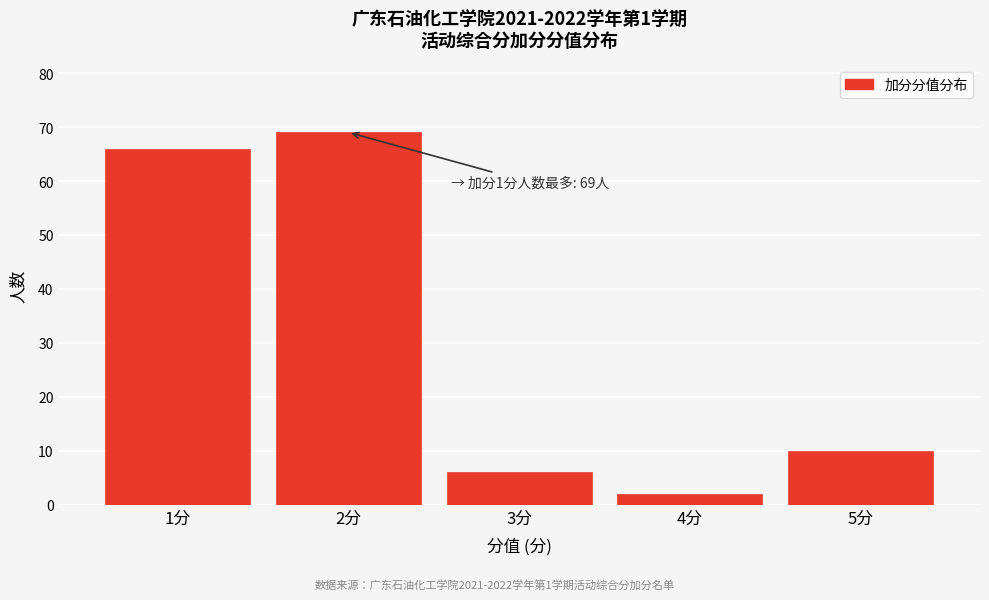

Reading left to right, list all the values displayed in this chart.

66	69	6	2	10